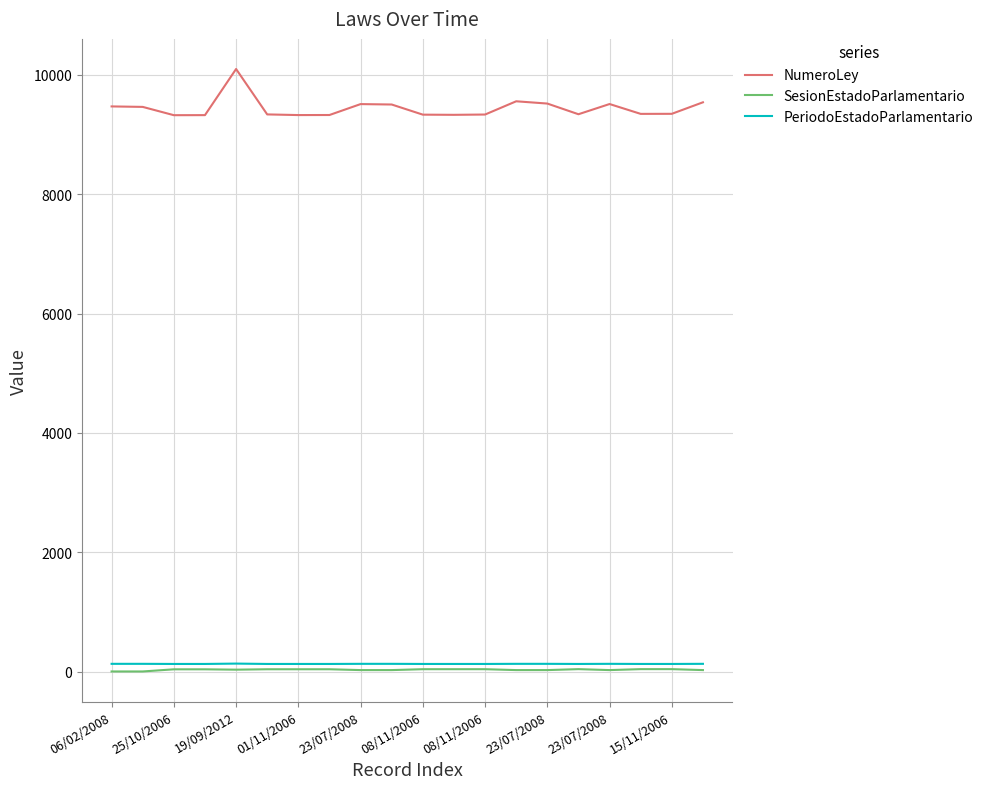

Count the PeriodoEstadoParlamentario values in the range 128 to 130.

19